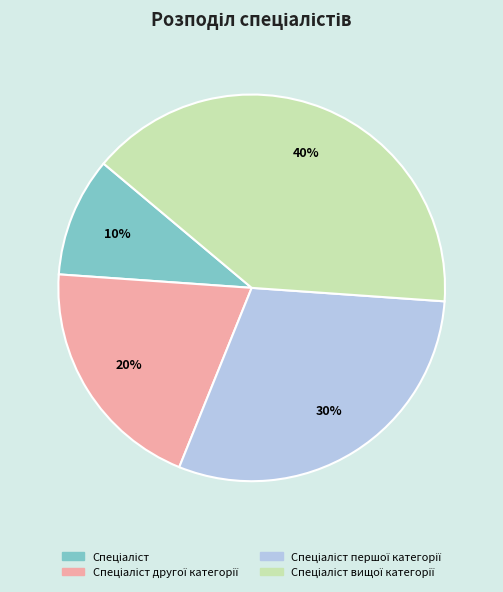

Is there a majority slice in this chart?

No